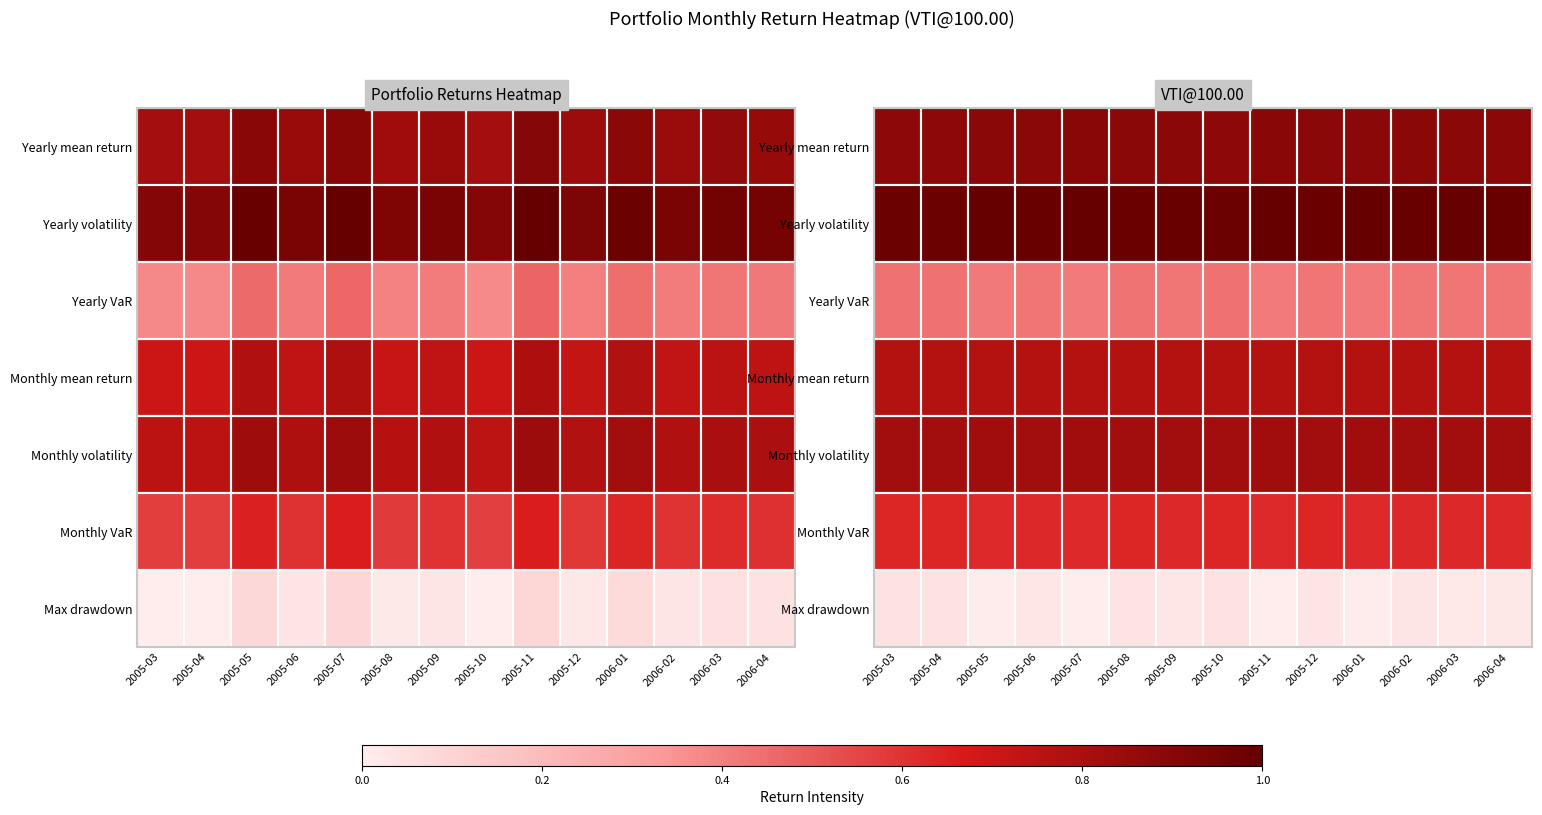

The value of Monthly mean return at 2006-04 is 0.4. True or false?

False